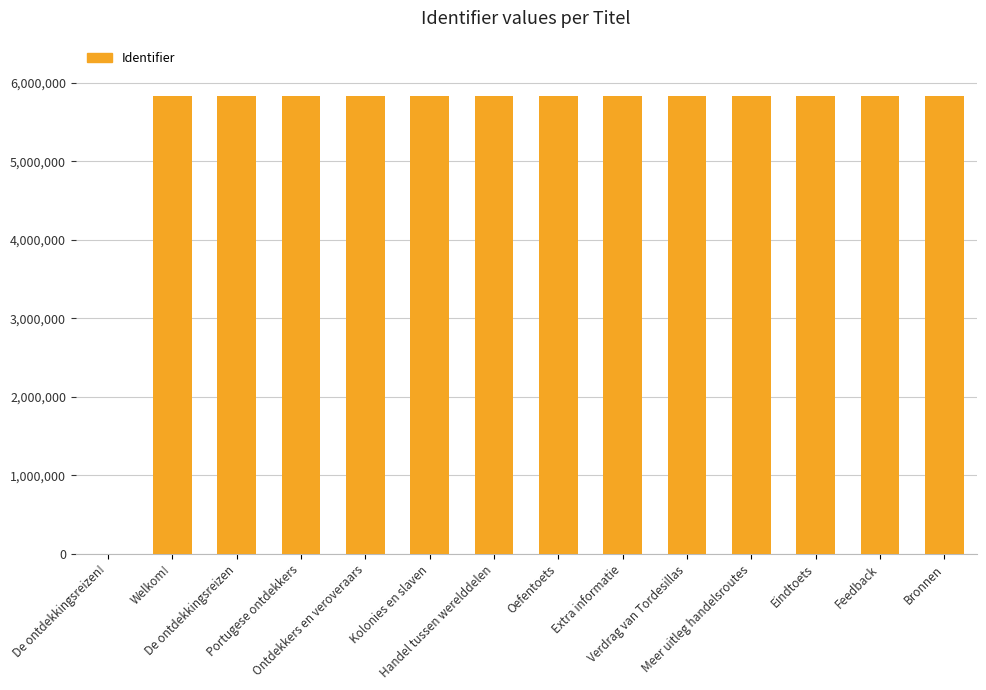

Are the bars grouped side by side (vs. stacked)?

No